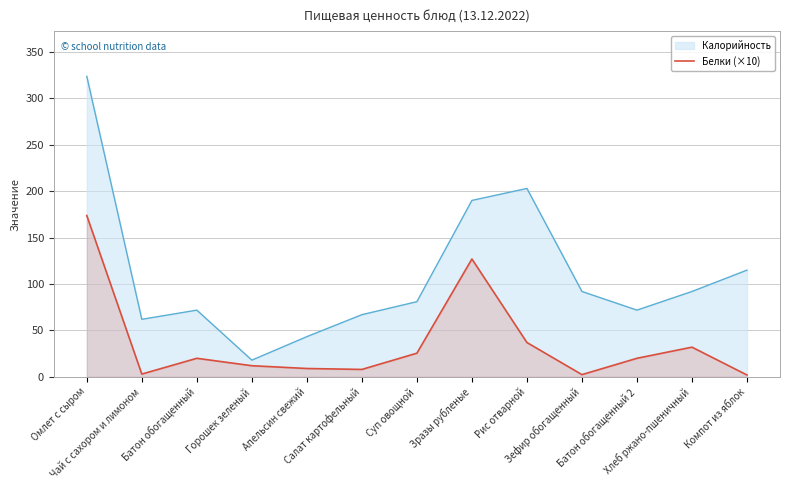

What is the minimum value shown in the chart?

2.0